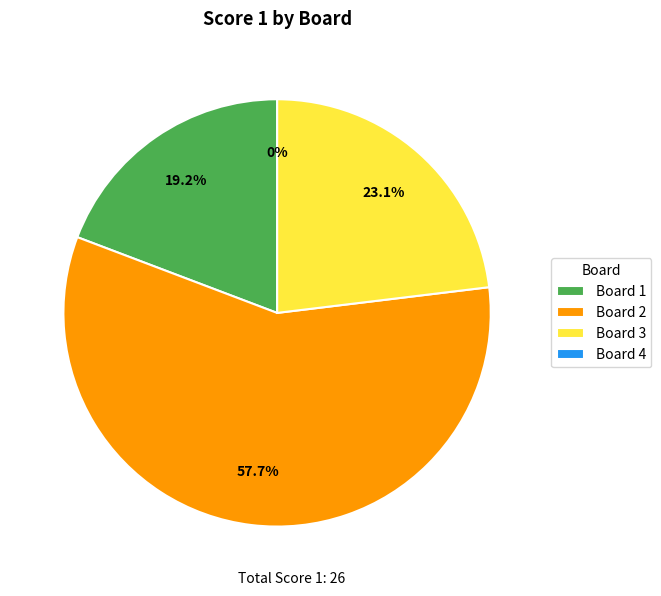

To the nearest percent, what percentage of the pie is Board 1?

19%